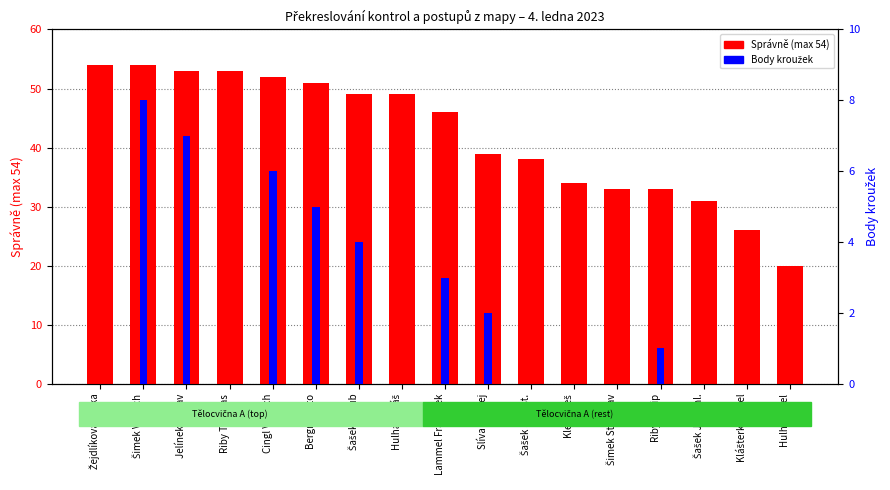

What is the spread (max minus min) of values at Hulha Lukáš?

49